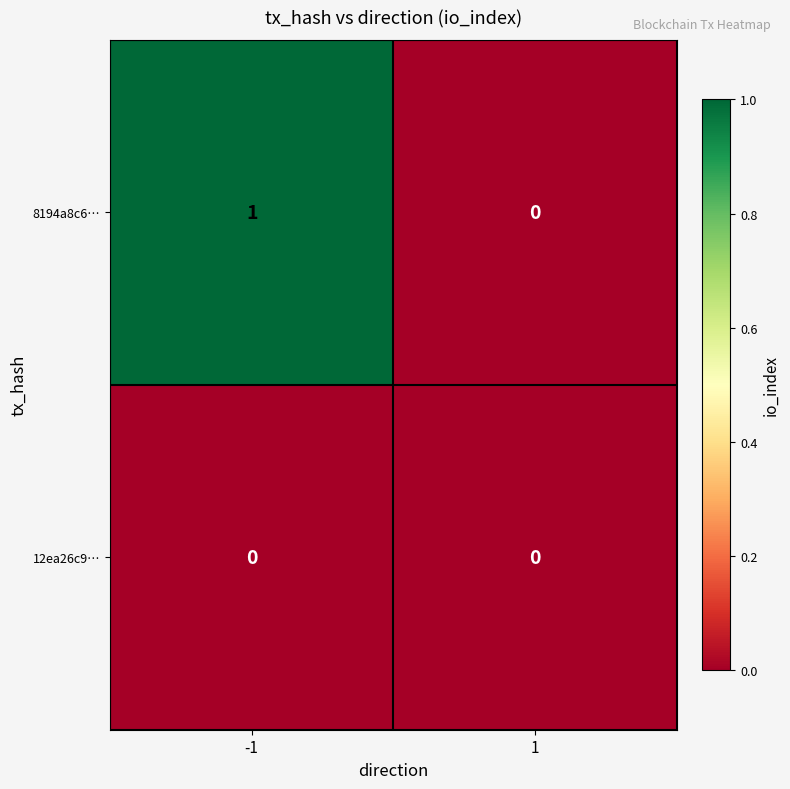

Rank the series by their average value, from highest to lowest.

8194a8c6…, 12ea26c9…